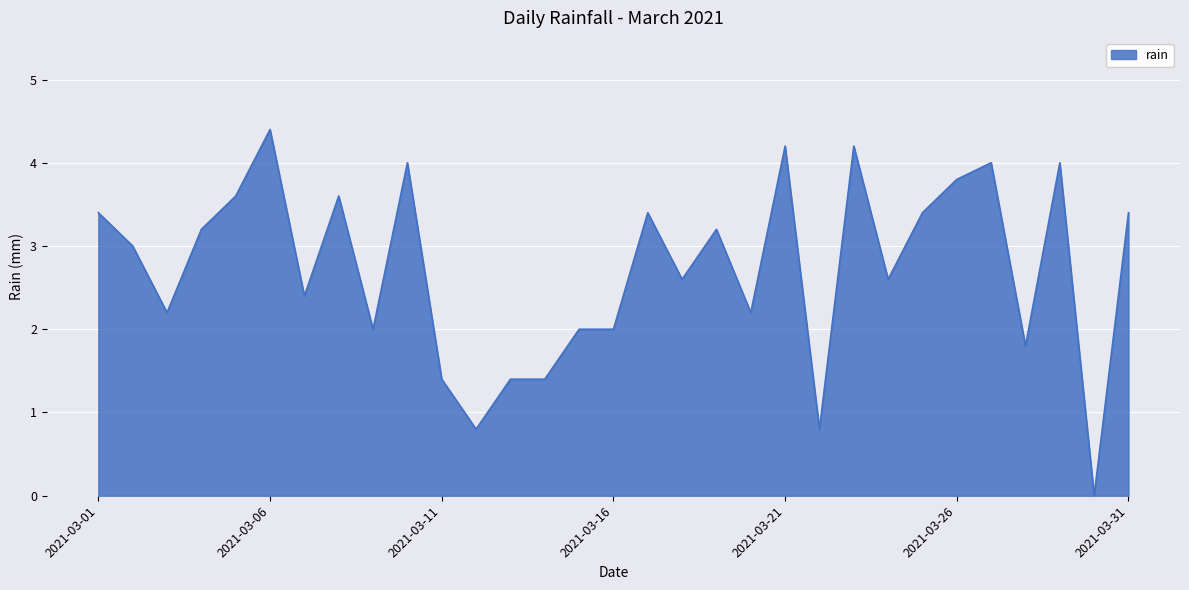

What is the maximum value shown in the chart?

4.4